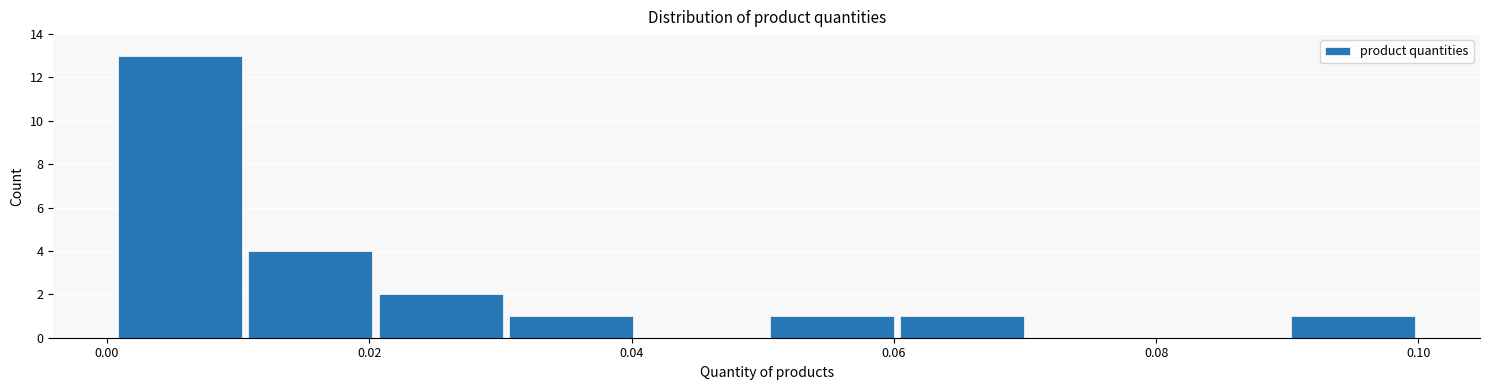

Which range on the x-axis has the tallest bar?

0.00 to 0.01